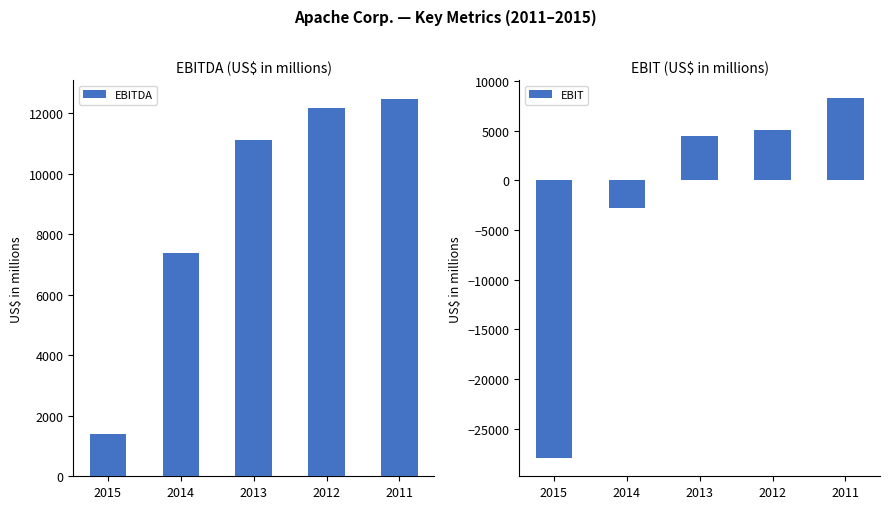

What are all the series names shown in the legend?

EBITDA, EBIT